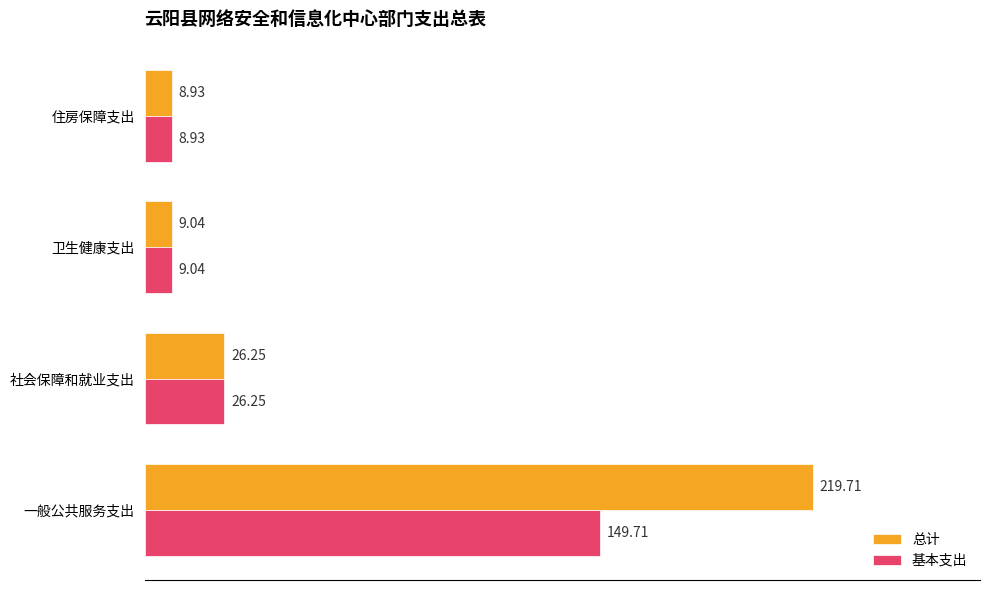

Which series has the widest spread of values?

总计